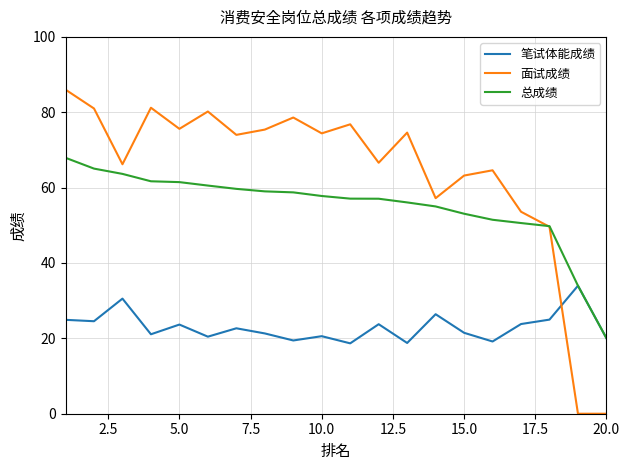

Which series has the widest spread of values?

面试成绩